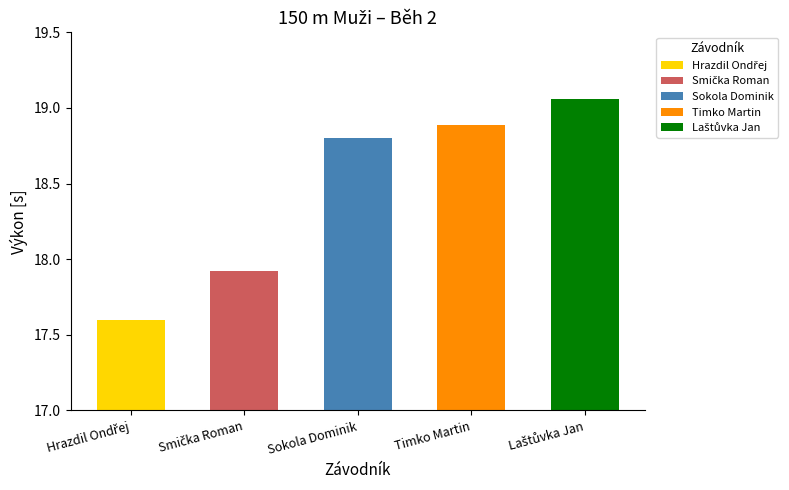

Which has a higher value, Smička Roman or Laštůvka Jan?

Laštůvka Jan